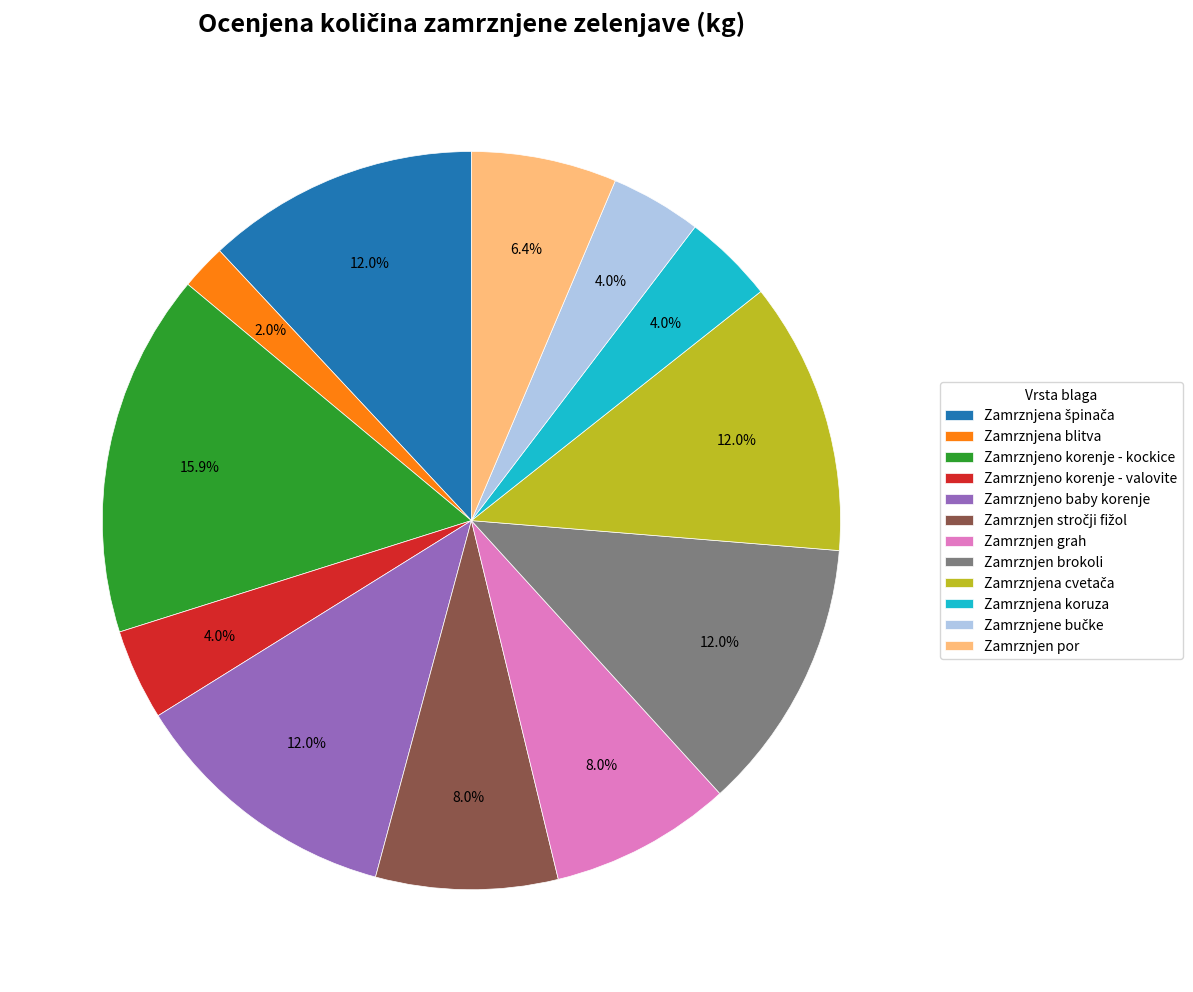

To the nearest percent, what is the combined percentage of Zamrznjen por and Zamrznjen grah?

14%